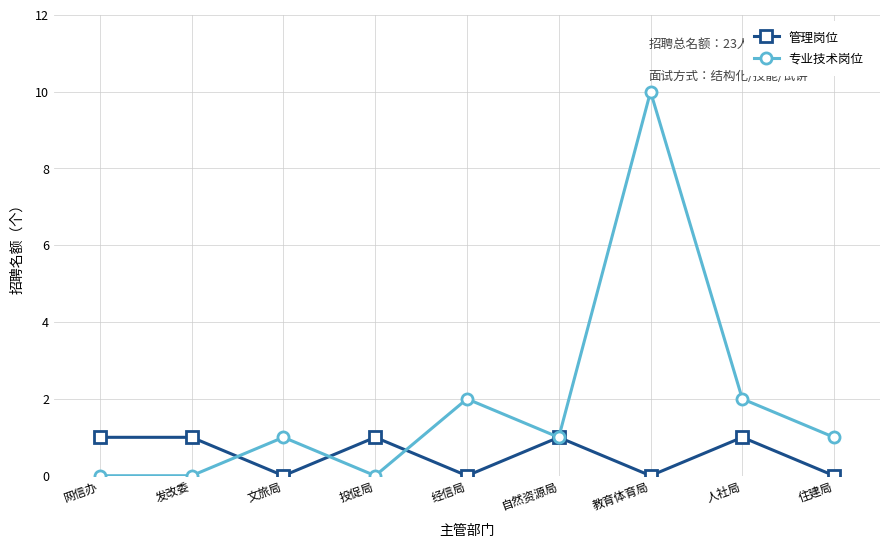

Is it true that 管理岗位 equals 2 at 投促局?

False